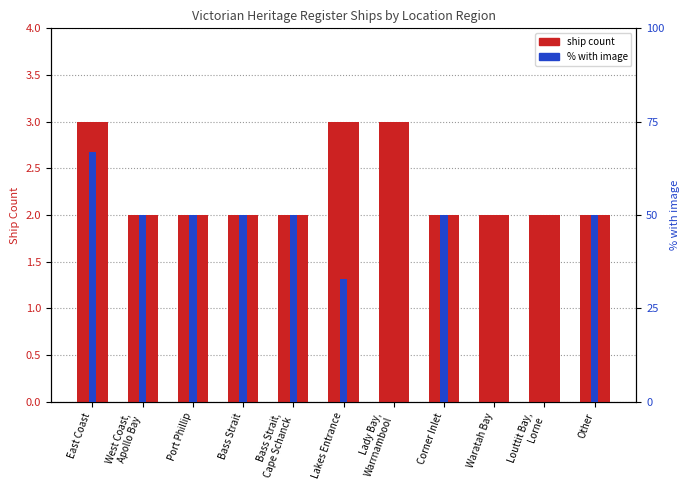

Rank the series by their average value, from highest to lowest.

% with image, ship count